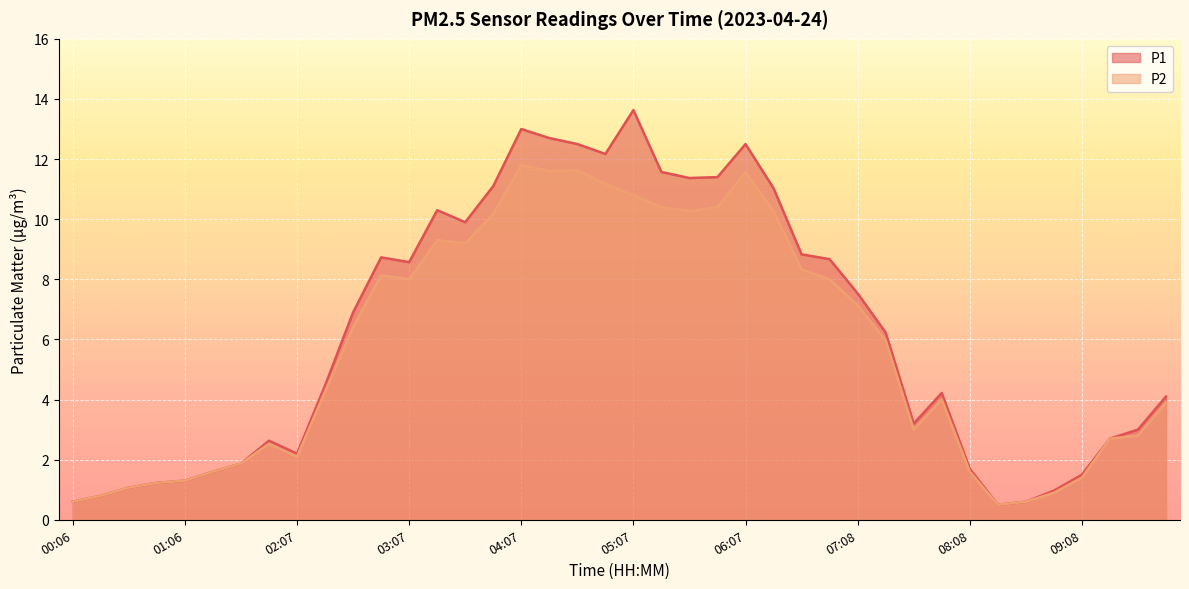

Which category has the lowest value across all series?

08:23